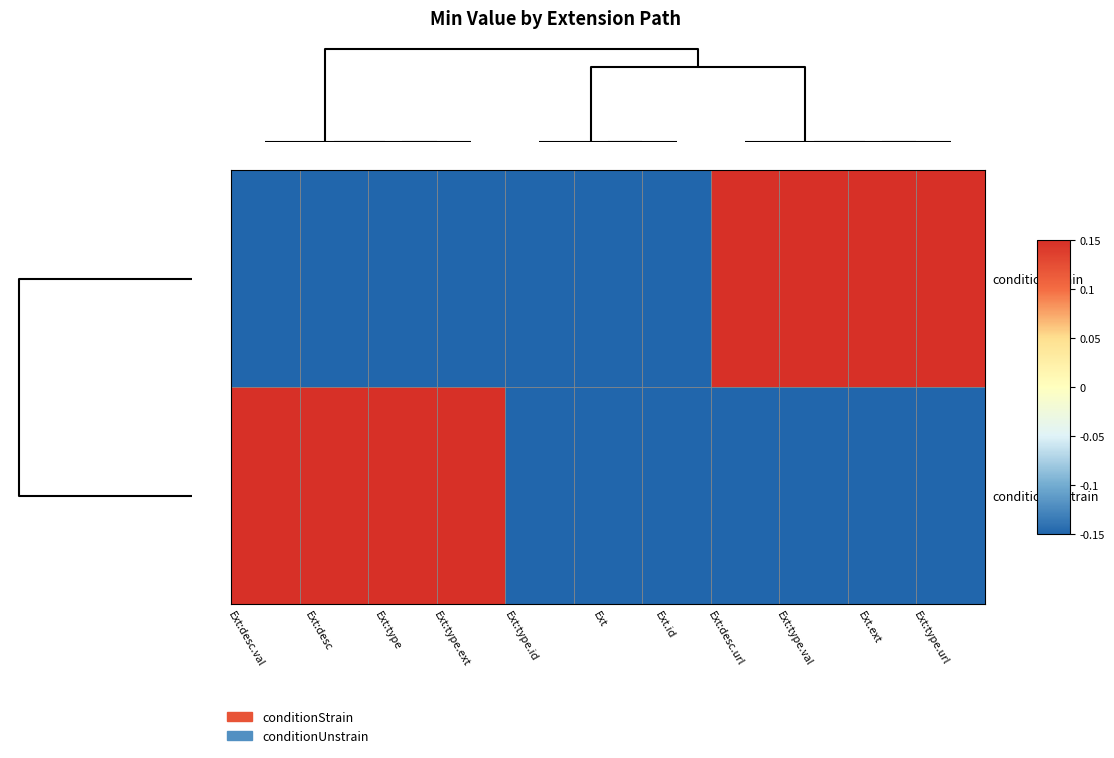

At how many categories does at least one series exceed 0?

8